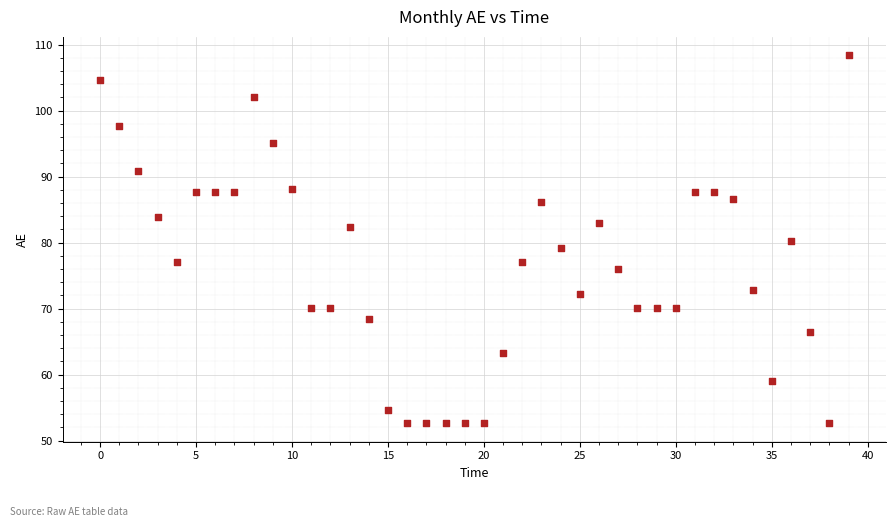

What is the range of Y values (max minus min)?

55.8